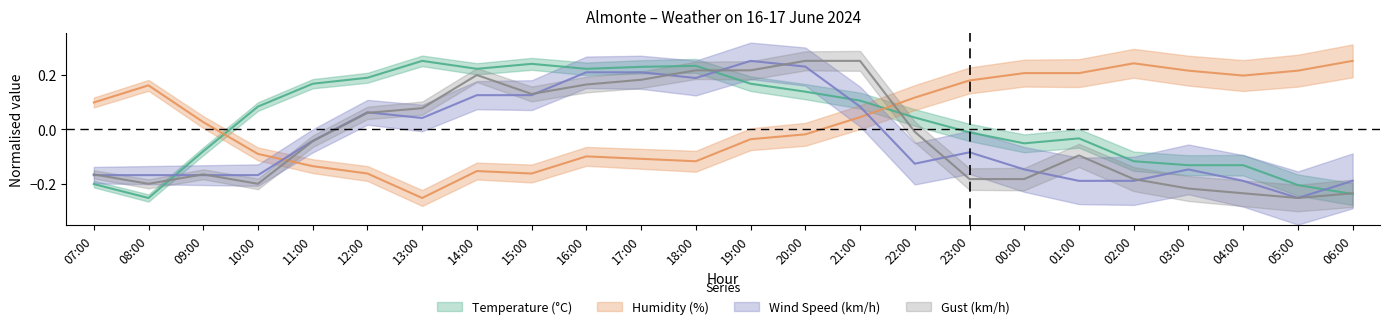

Where does the Gust (km/h) series first go above 0?

12:00